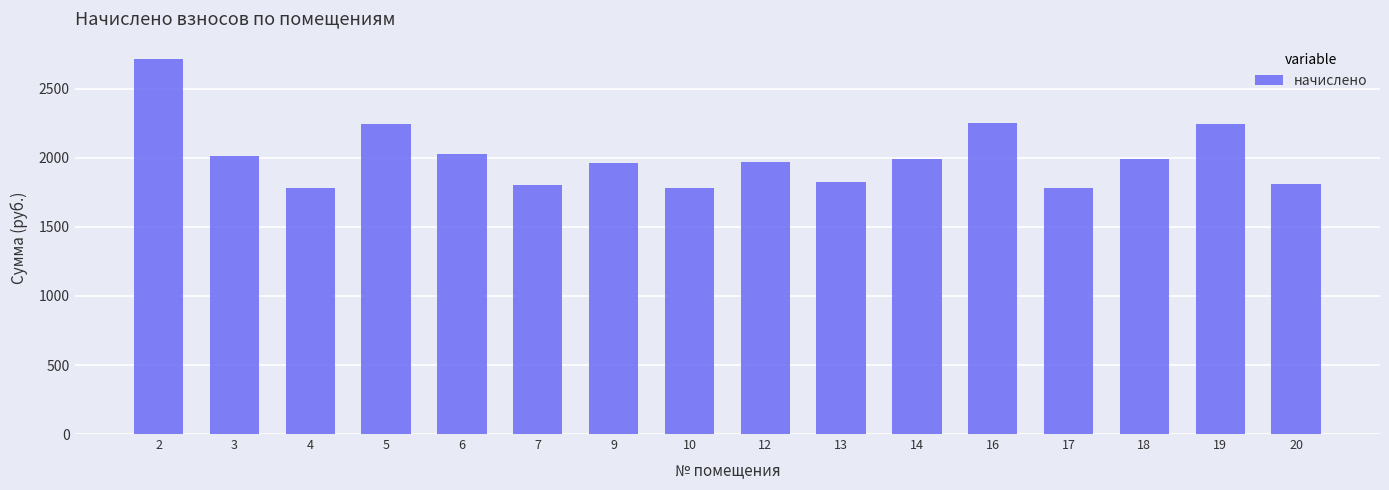

Is it true that the value at 5 is 2249.1?

True